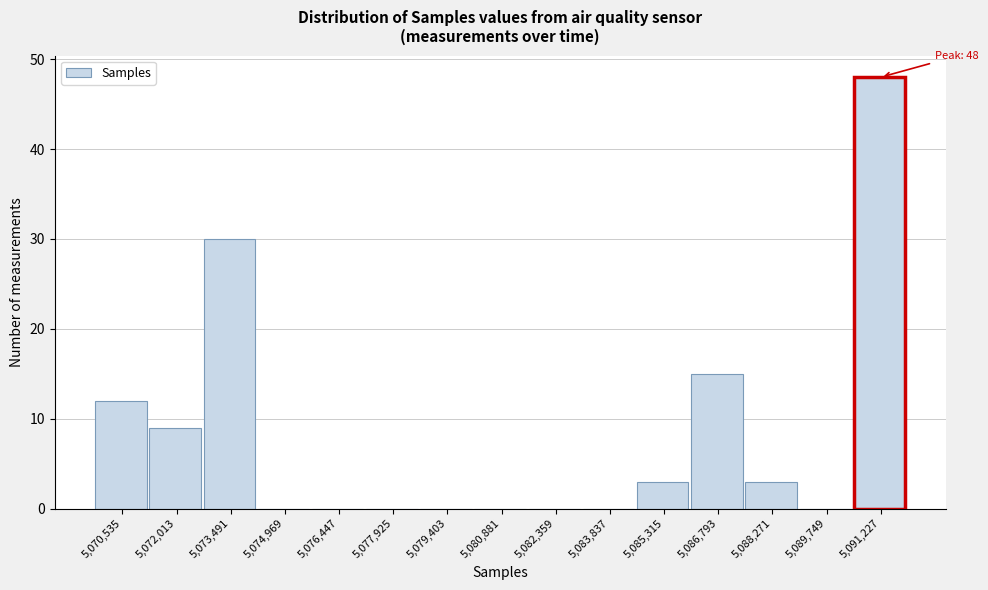

Over which range of the x-axis is the bar tallest?

5090400 to 5092000